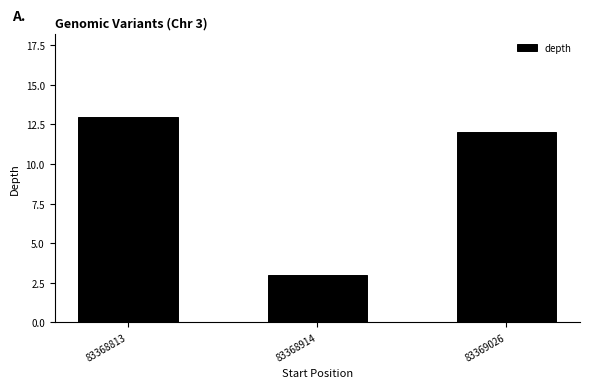

Between 83368914 and 83369026, which is larger?

83369026